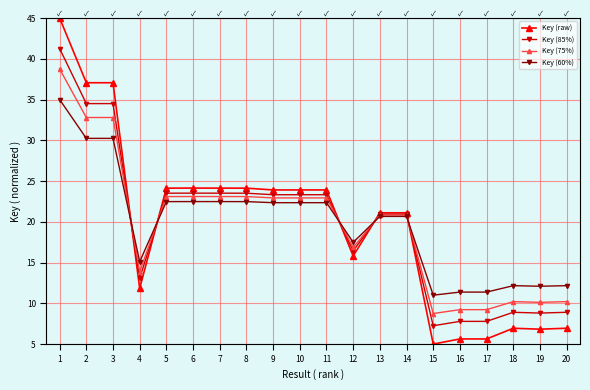

How many lines are shown in the chart?

4